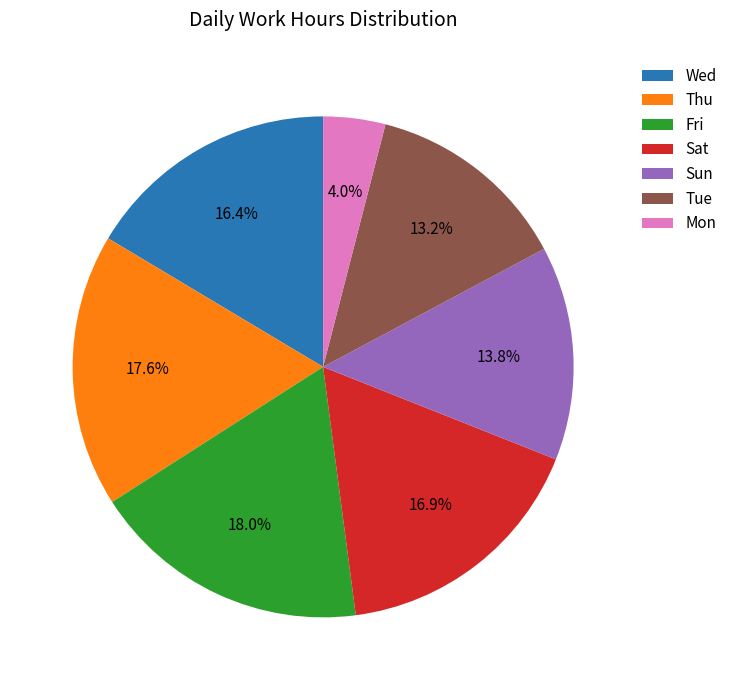

What is the smallest slice in the pie chart?

Mon